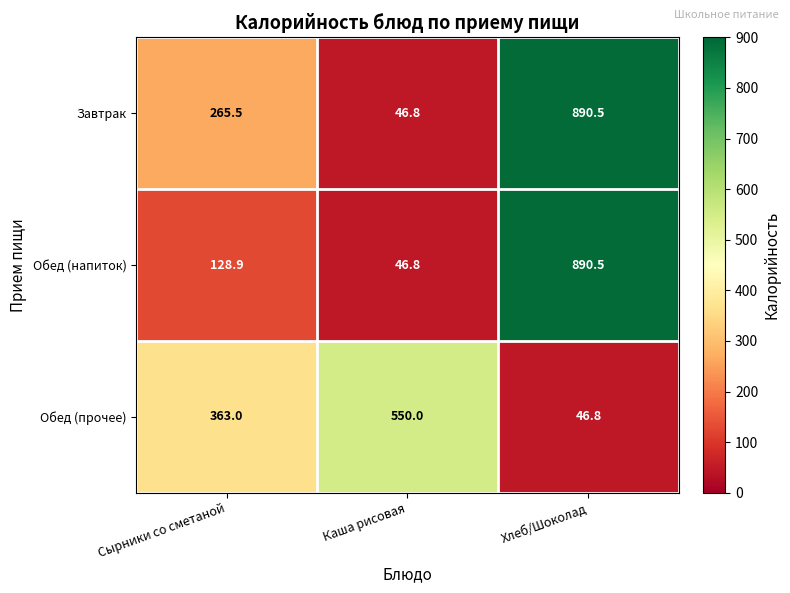

What is the greatest value displayed?

890.5